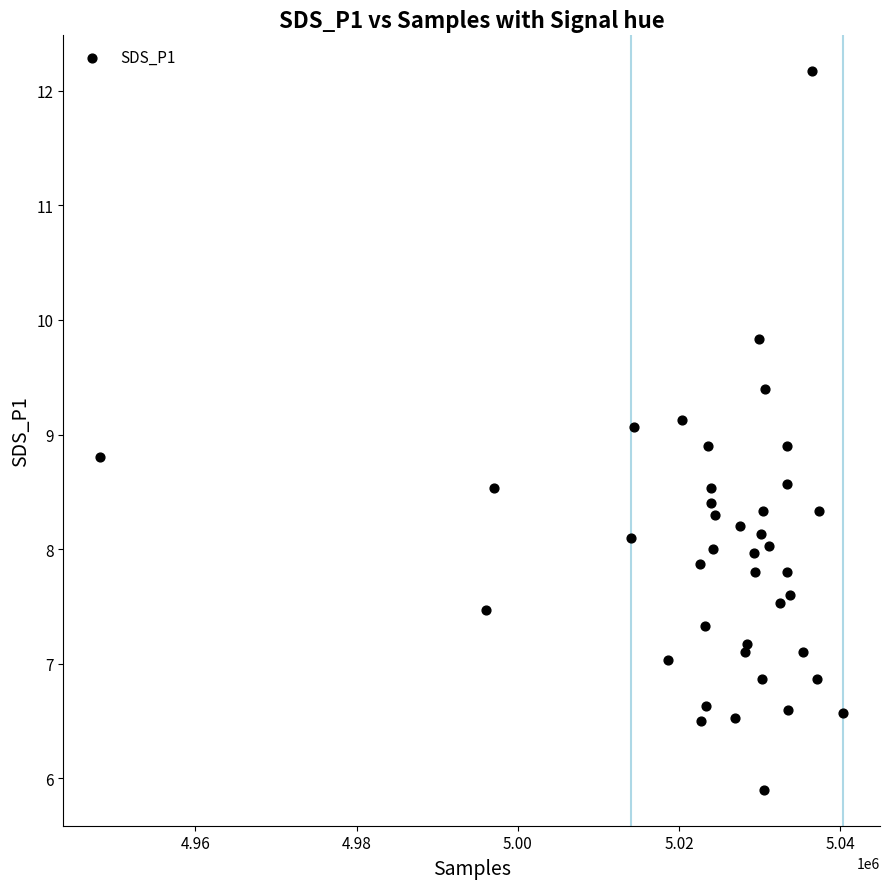

What is the range of Y values (max minus min)?

6.3